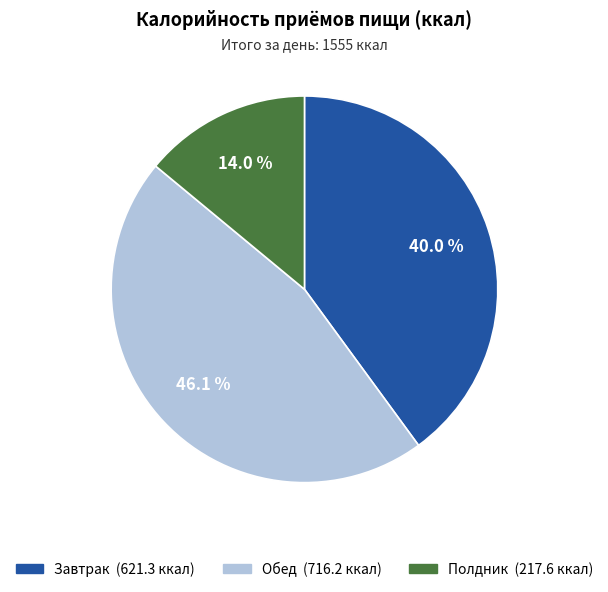

To the nearest percent, what percentage of the pie is Обед?

46%